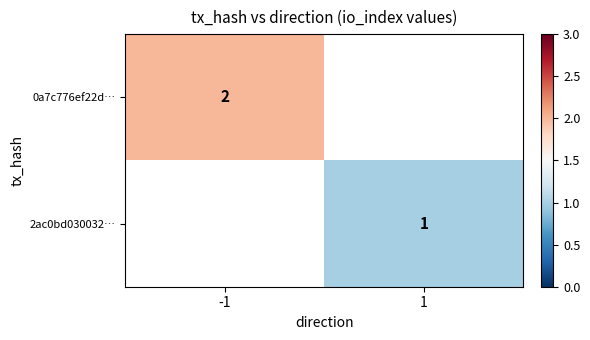

At how many categories does at least one series exceed 1?

1